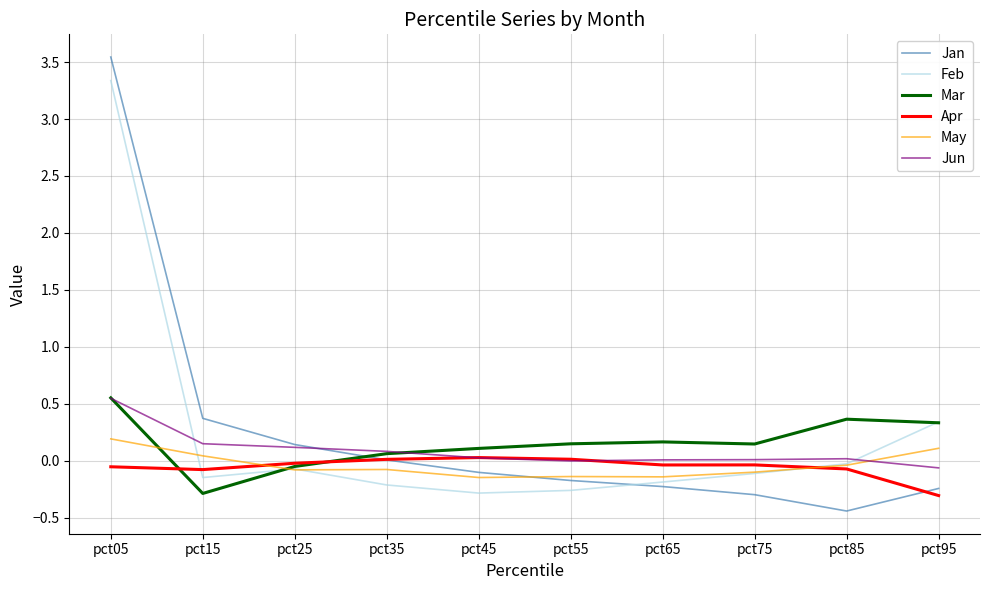

The May series shows -0.1 at pct75. True or false?

True